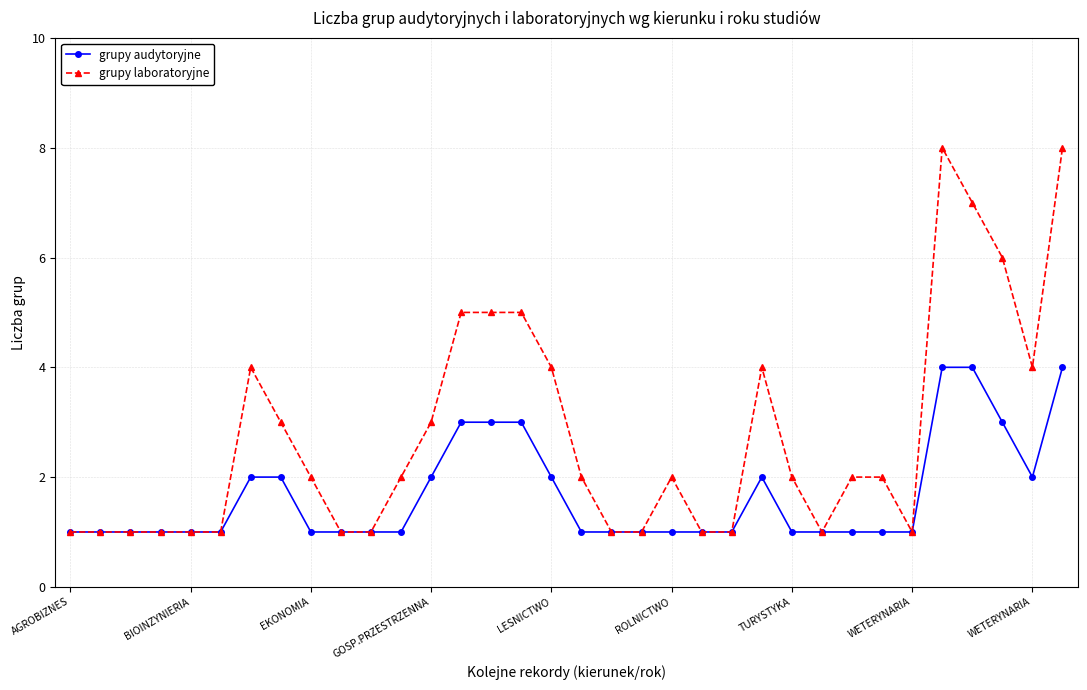

Which series has the widest spread of values?

grupy laboratoryjne